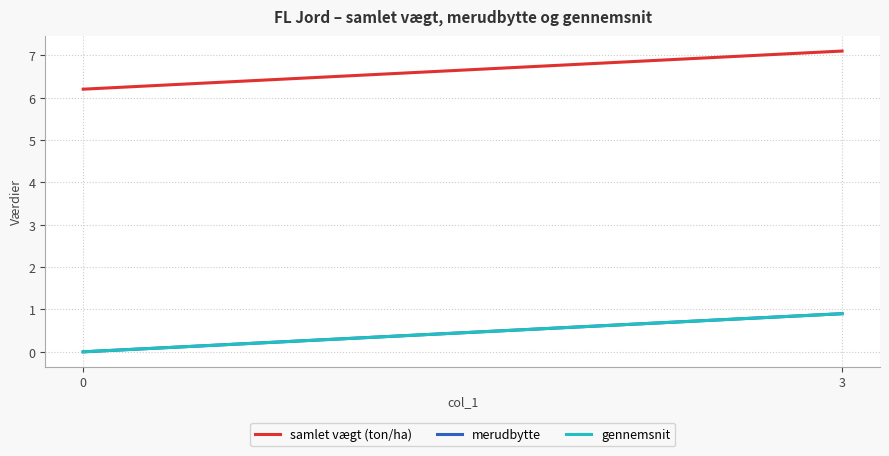

The merudbytte series shows -0.6 at 0. True or false?

False